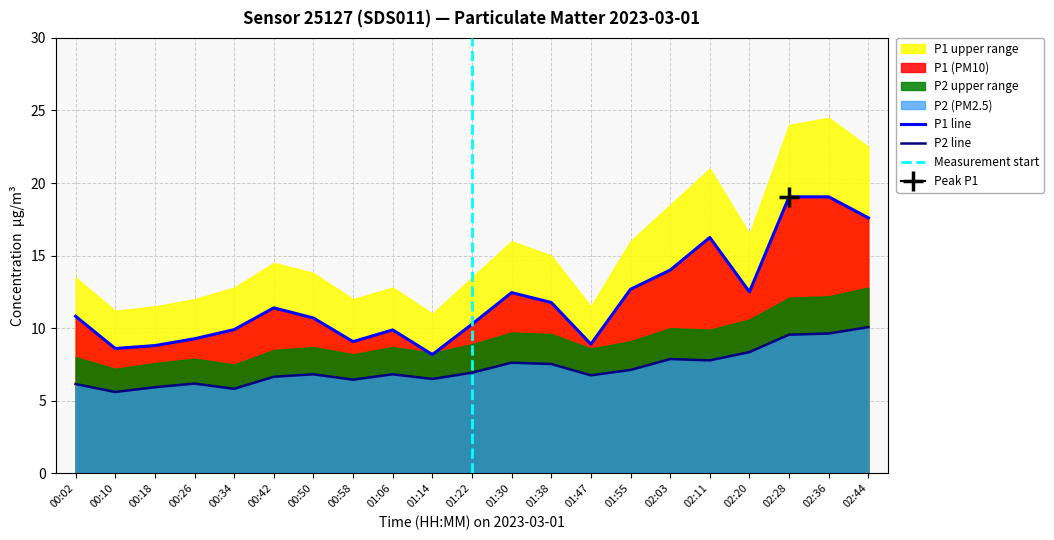

How many lines are shown in the chart?

2